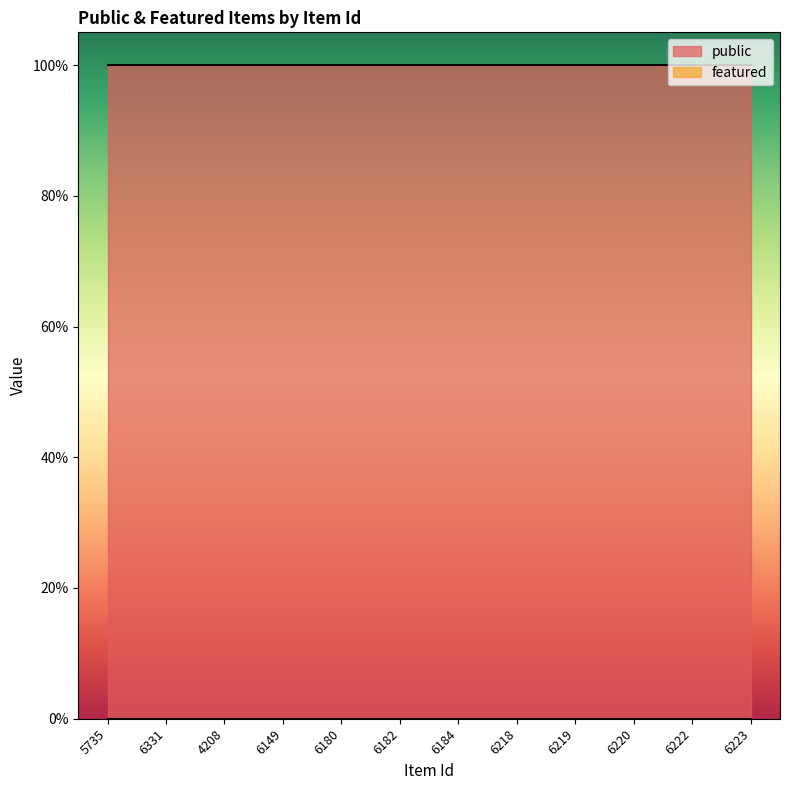

At how many categories does at least one series exceed 0?

12